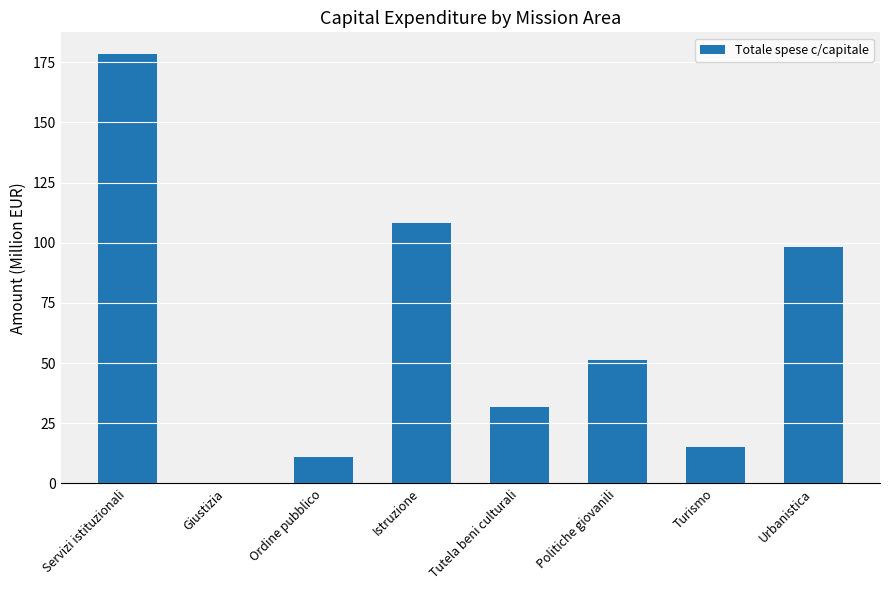

What is the change in value from Turismo to Urbanistica?

+83.4